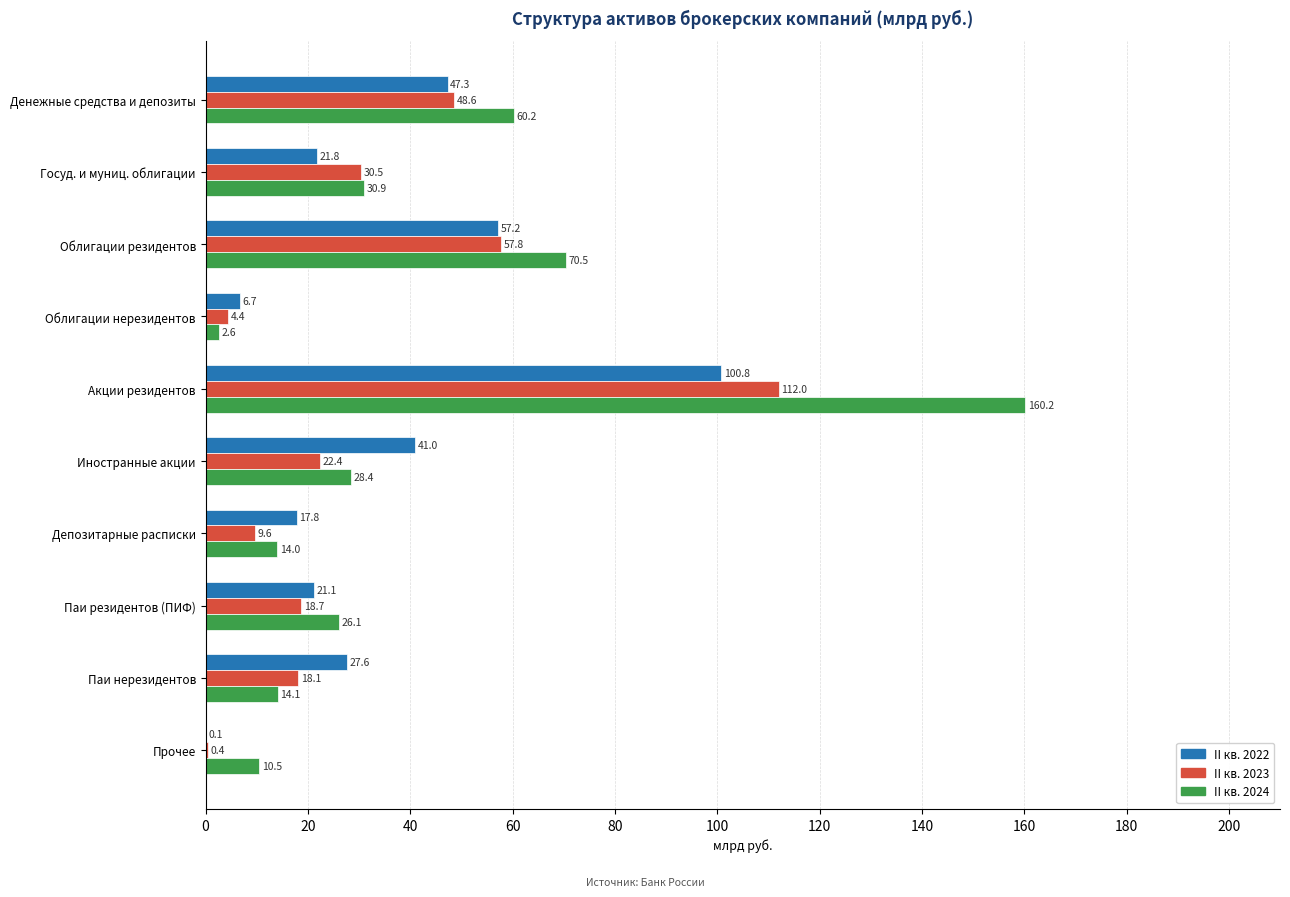

At which label is II кв. 2023 closest to 56?

Облигации резидентов